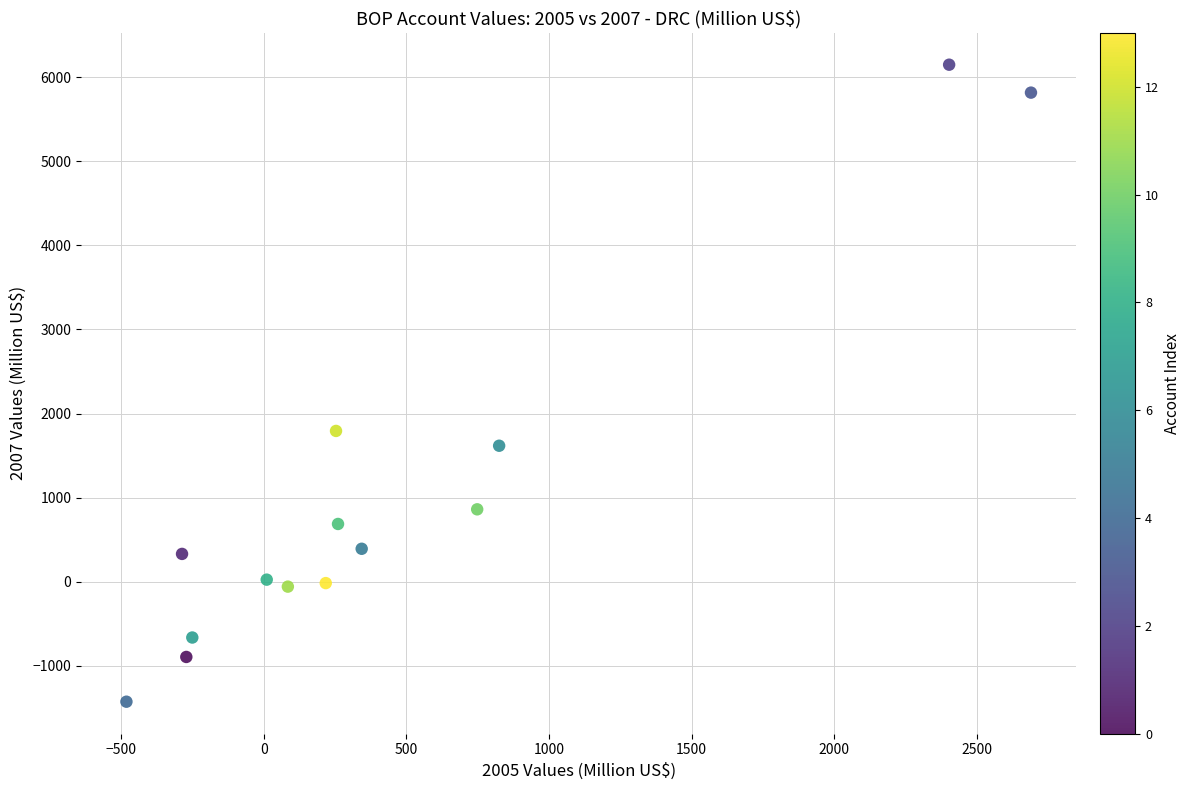

What Y value in the scatter plot is closest to 2361?

1794.0